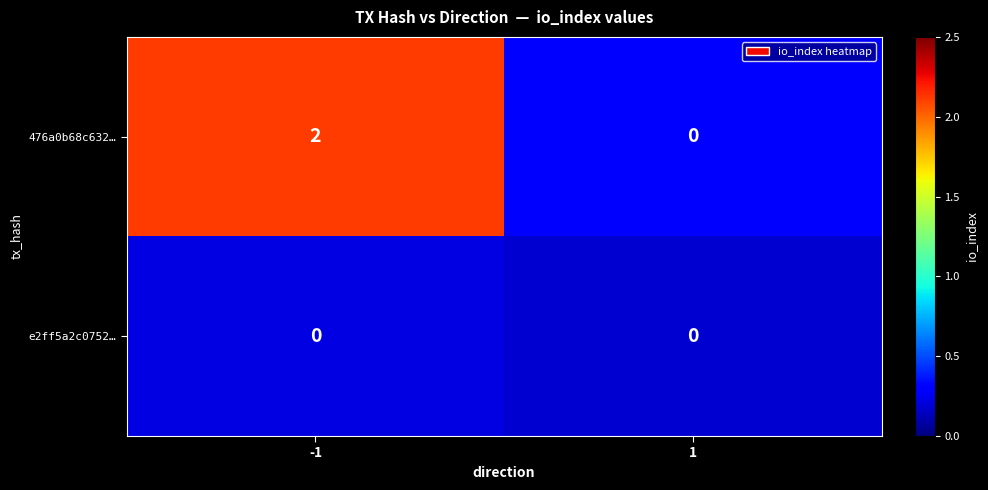

Reading left to right, list all the values displayed in this chart.

476a0b68c632…: -1=2	1=0
e2ff5a2c0752…: -1=0	1=0